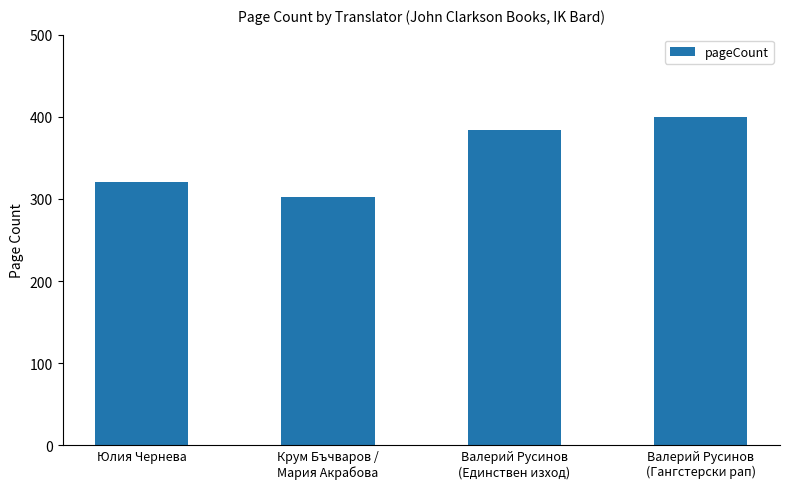

Does the chart contain any negative values?

No